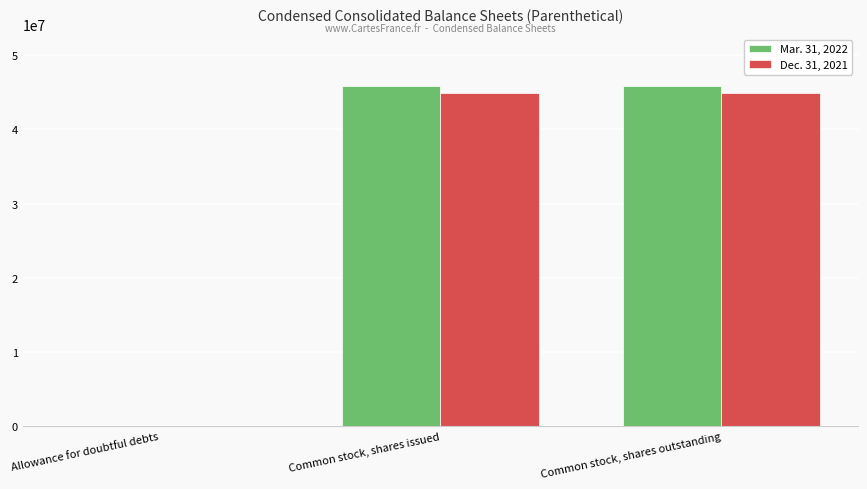

The Mar. 31, 2022 series shows 81819008 at Common stock, shares outstanding. True or false?

False